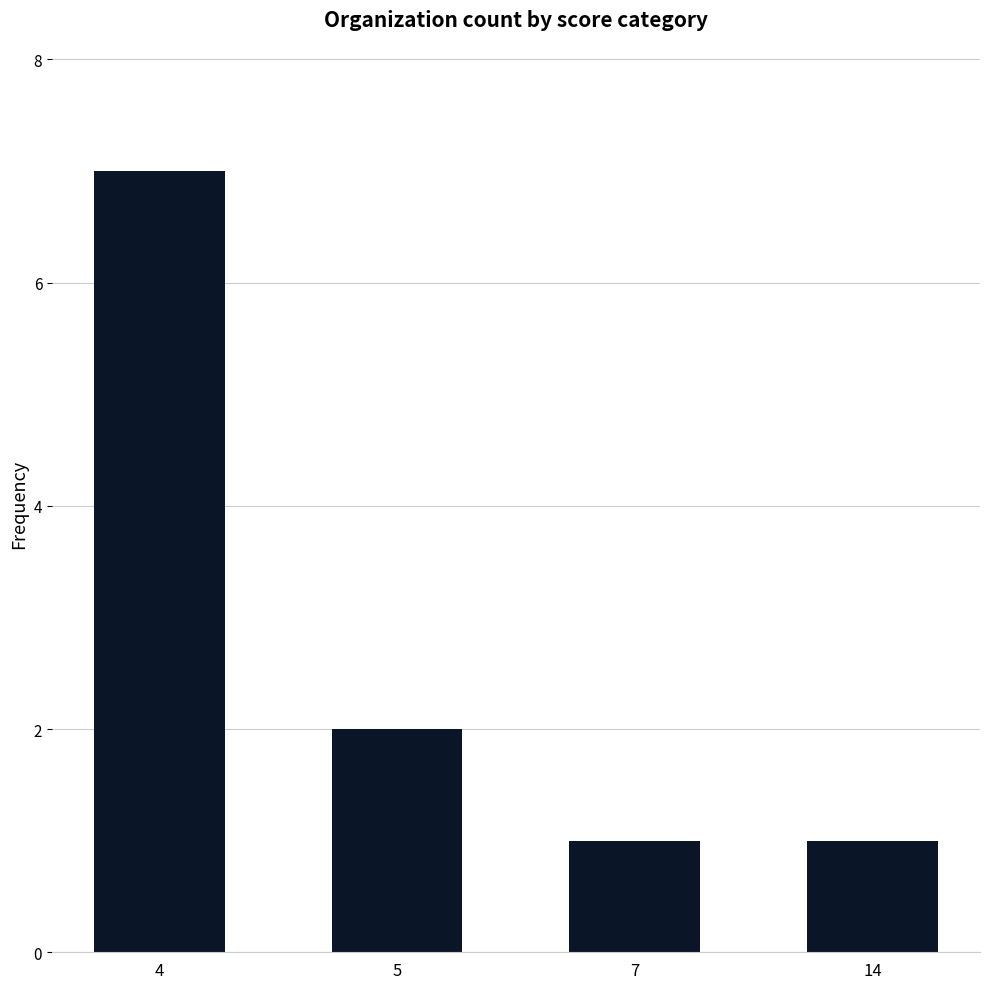

Where does the data first go above 2?

4